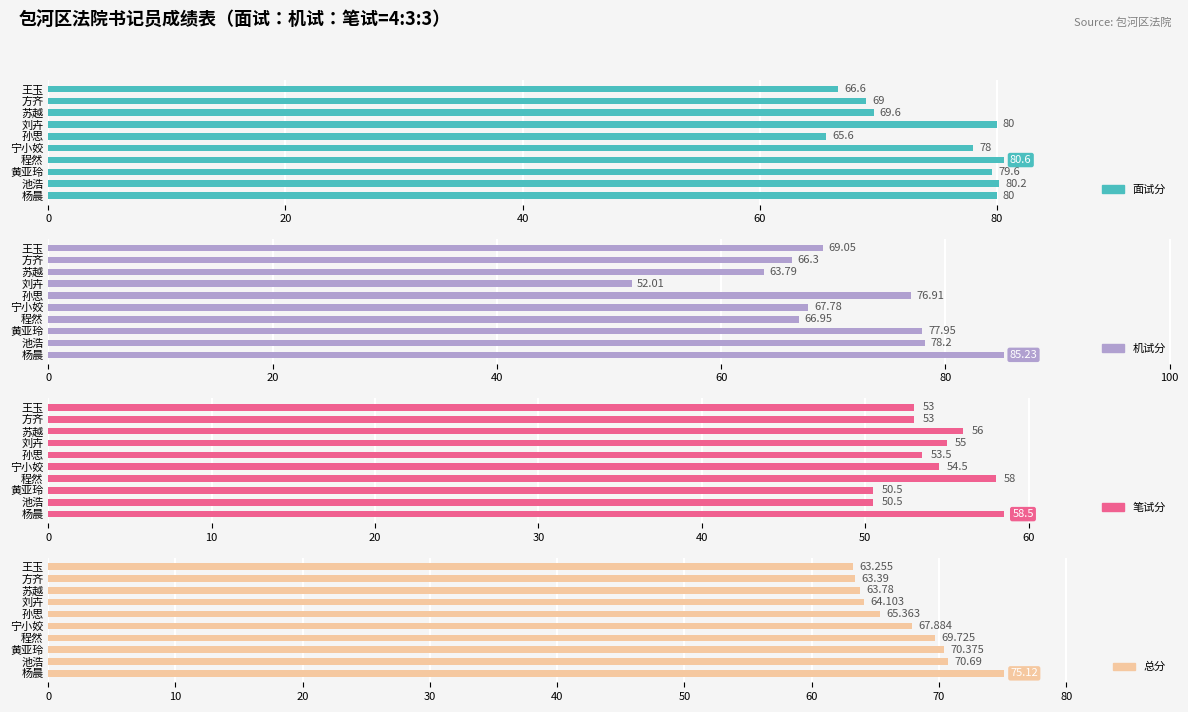

At 方齐, list the series in order from smallest to largest.

笔试分, 总分, 机试分, 面试分